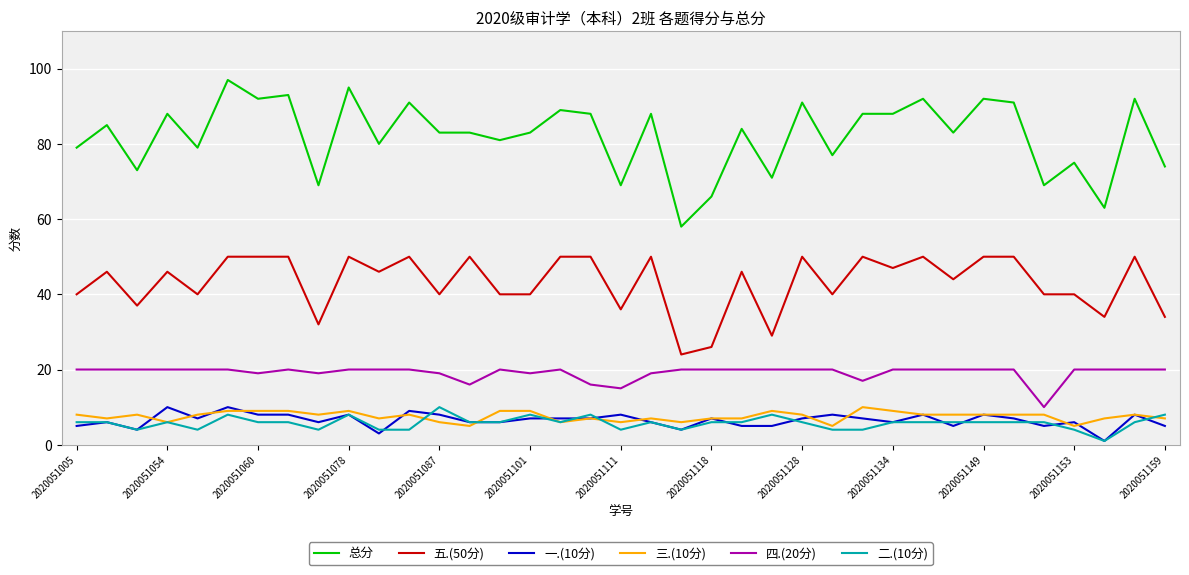

What is the smallest value displayed?

1